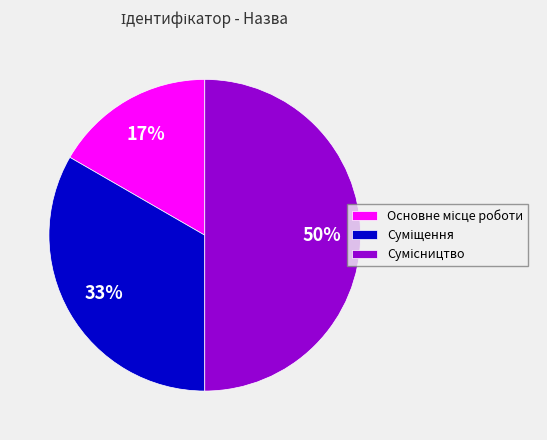

To the nearest percent, what is the average slice percentage?

33%